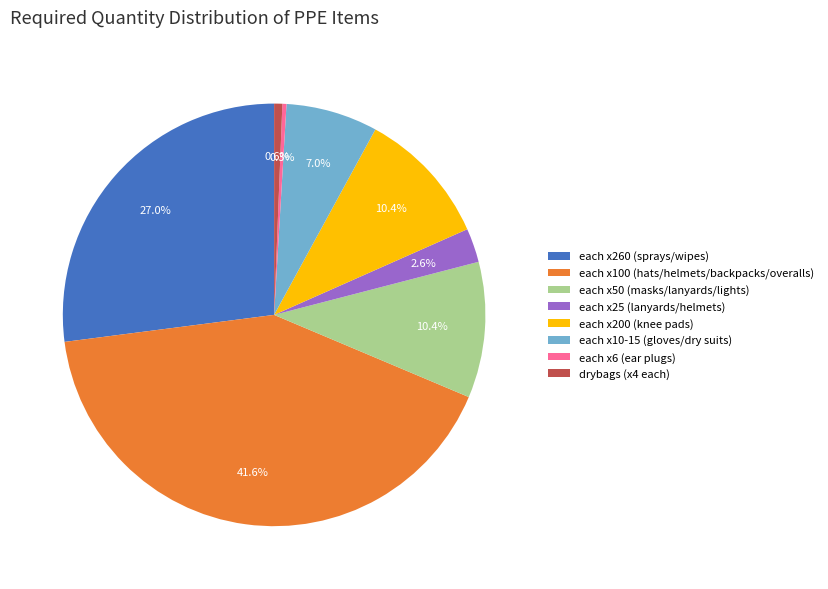

What percentage is NOT represented by each x260 (sprays/wipes)?

73.0%